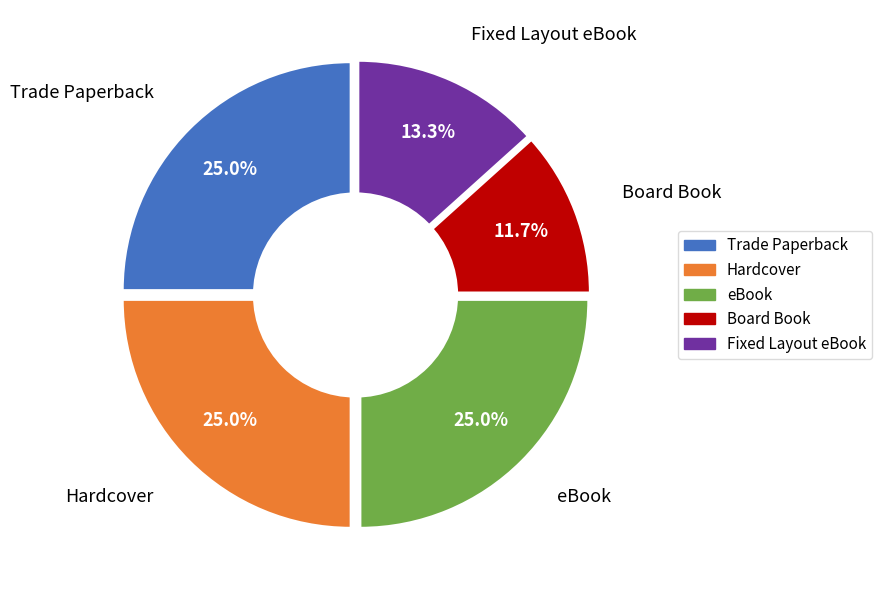

Count the number of slices in the pie.

5